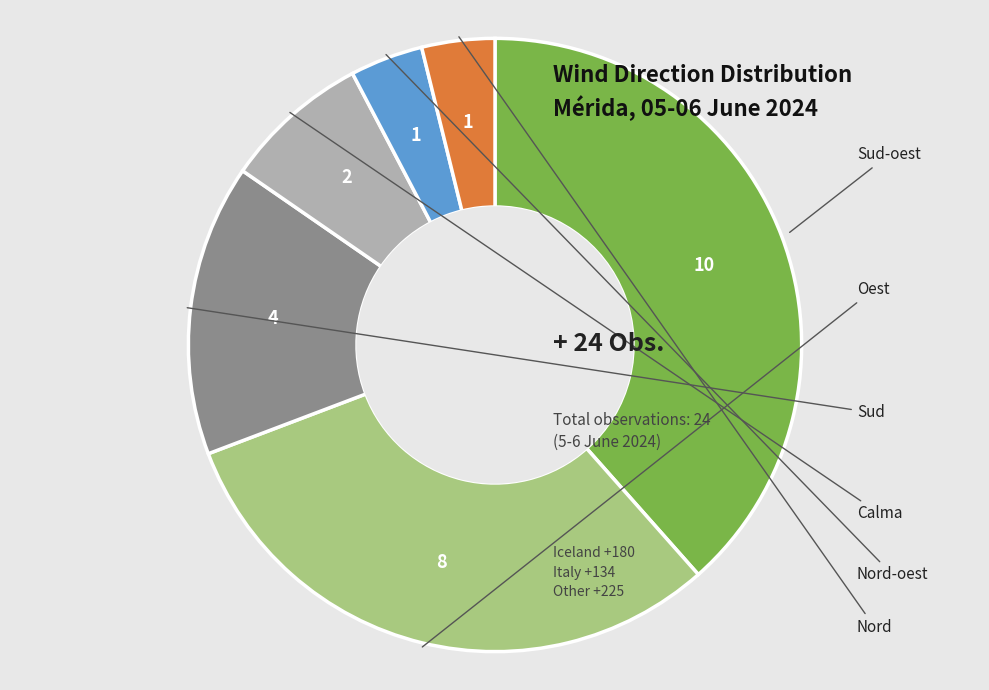

The Sud-oest slice represents 38% of the pie. True or false?

True